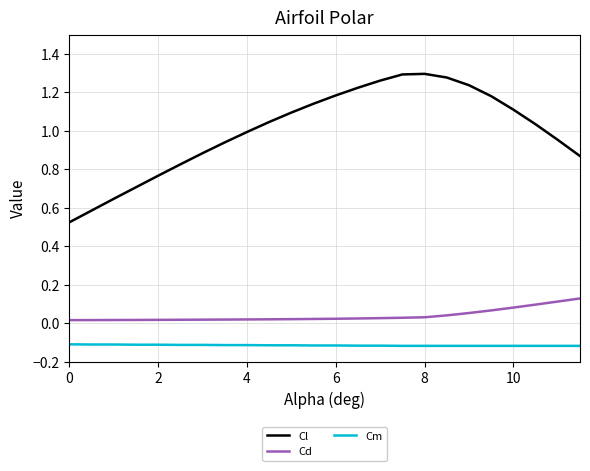

List the series in order of their peak value, lowest first.

Cm, Cd, Cl